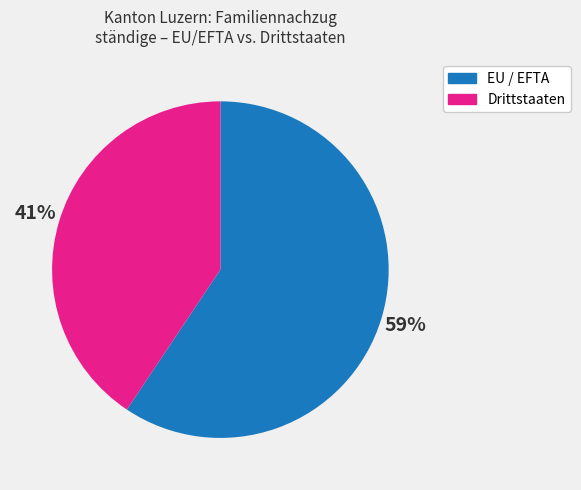

To the nearest percent, what is the average slice percentage?

50%